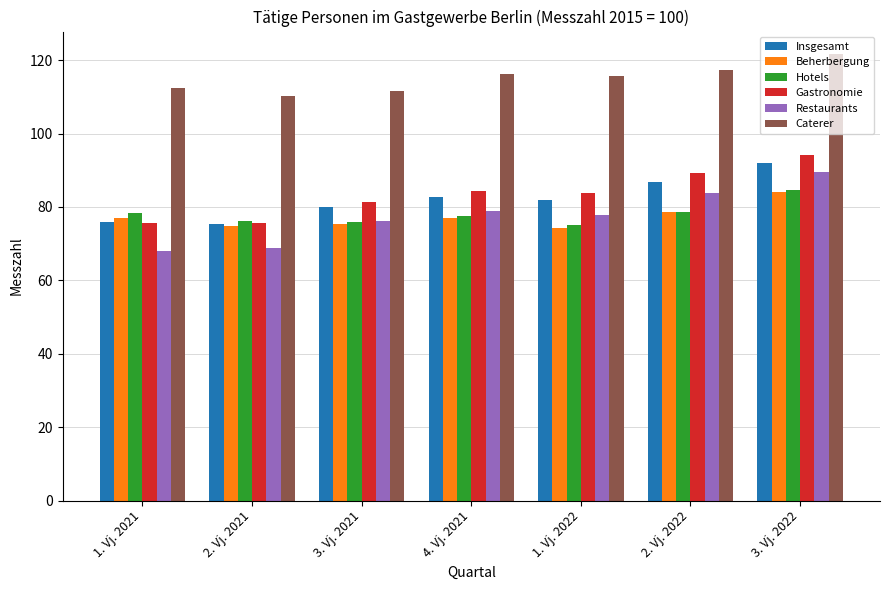

Is the value of Insgesamt at 2. Vj. 2022 greater than the value of Beherbergung at 4. Vj. 2021?

Yes